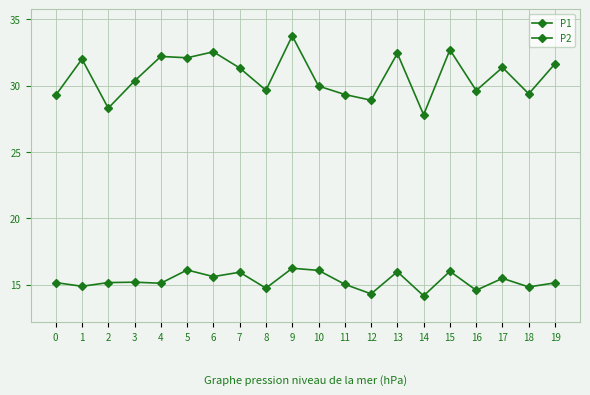

What is the difference between the maximum and minimum values in the P2 series?

2.1